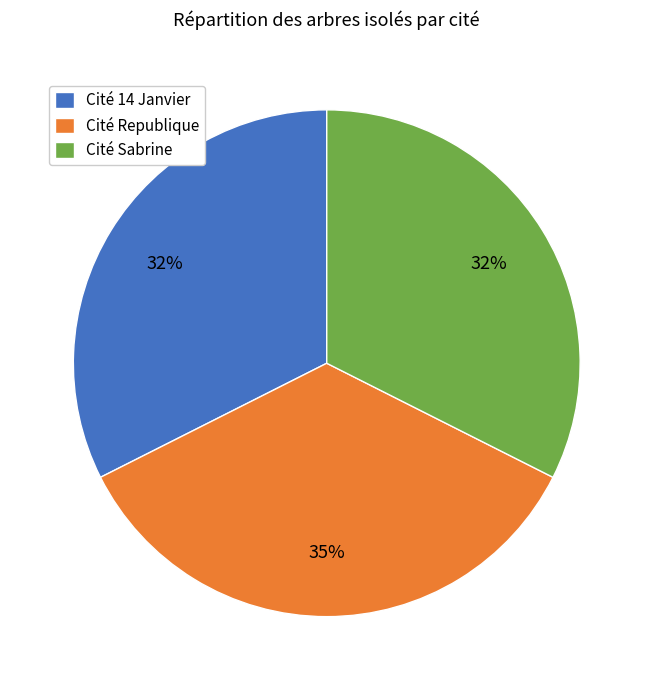

What is the largest slice in the pie chart?

Cité Republique